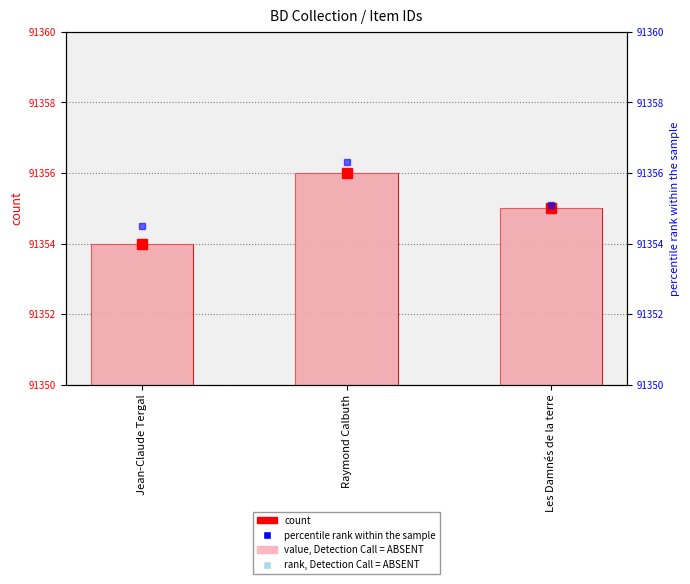

Which has a higher value, Jean-Claude Tergal or Les Damnés de la terre?

Les Damnés de la terre